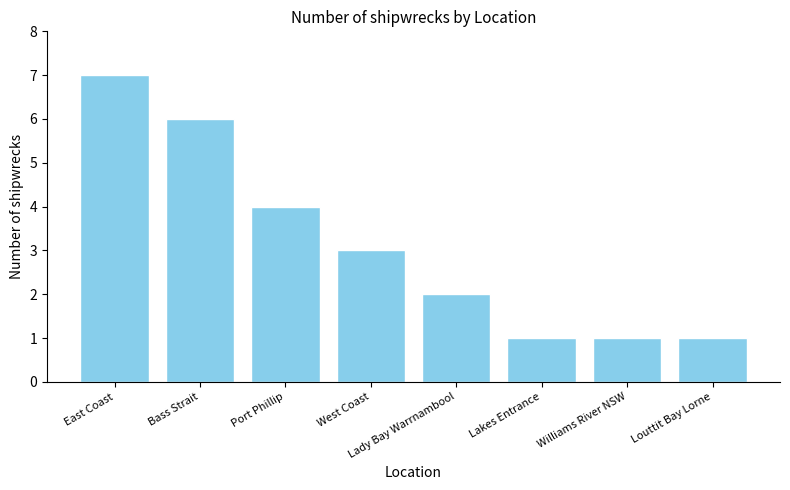

Where does the data first go above 3?

East Coast